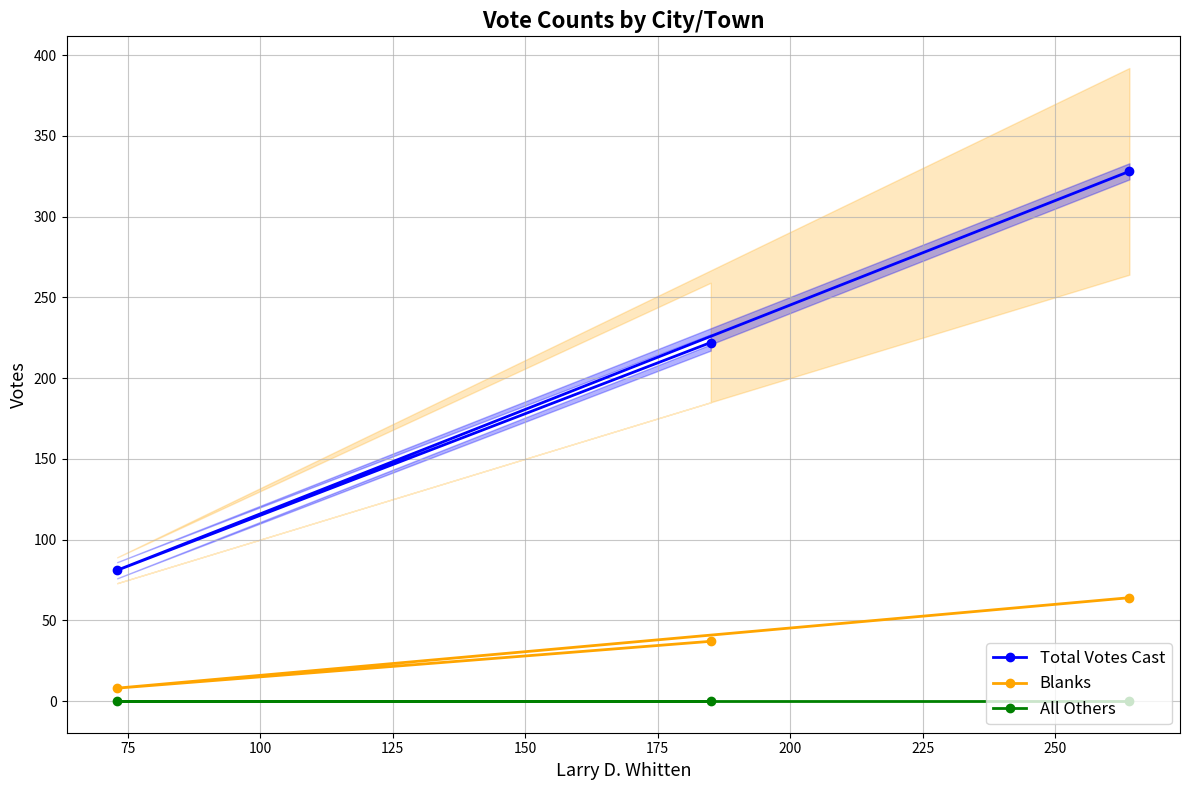

Rank the series by their average value, from highest to lowest.

Total Votes Cast, Blanks, All Others